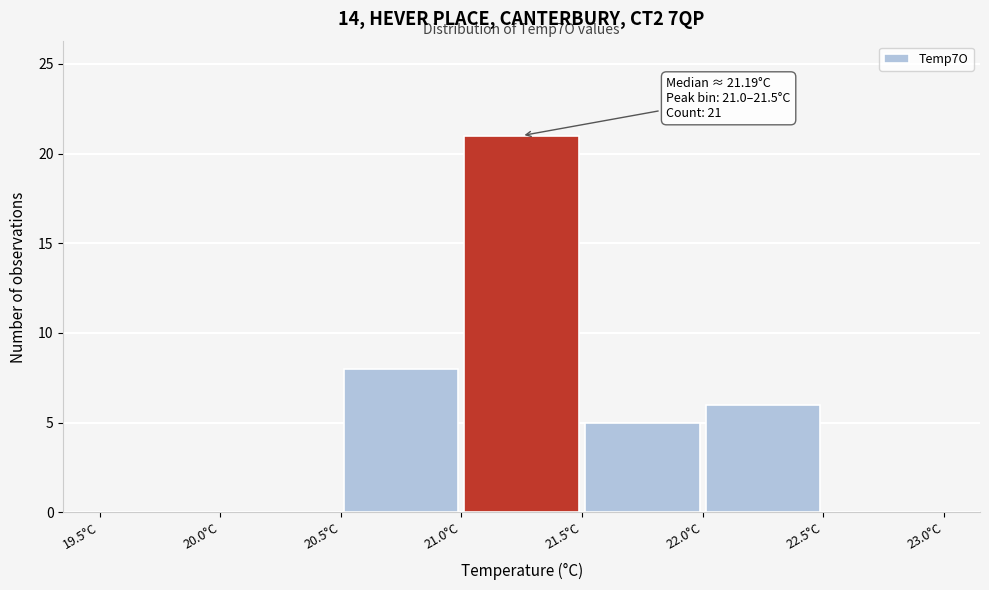

Which range on the x-axis has the tallest bar?

21.0 to 21.5